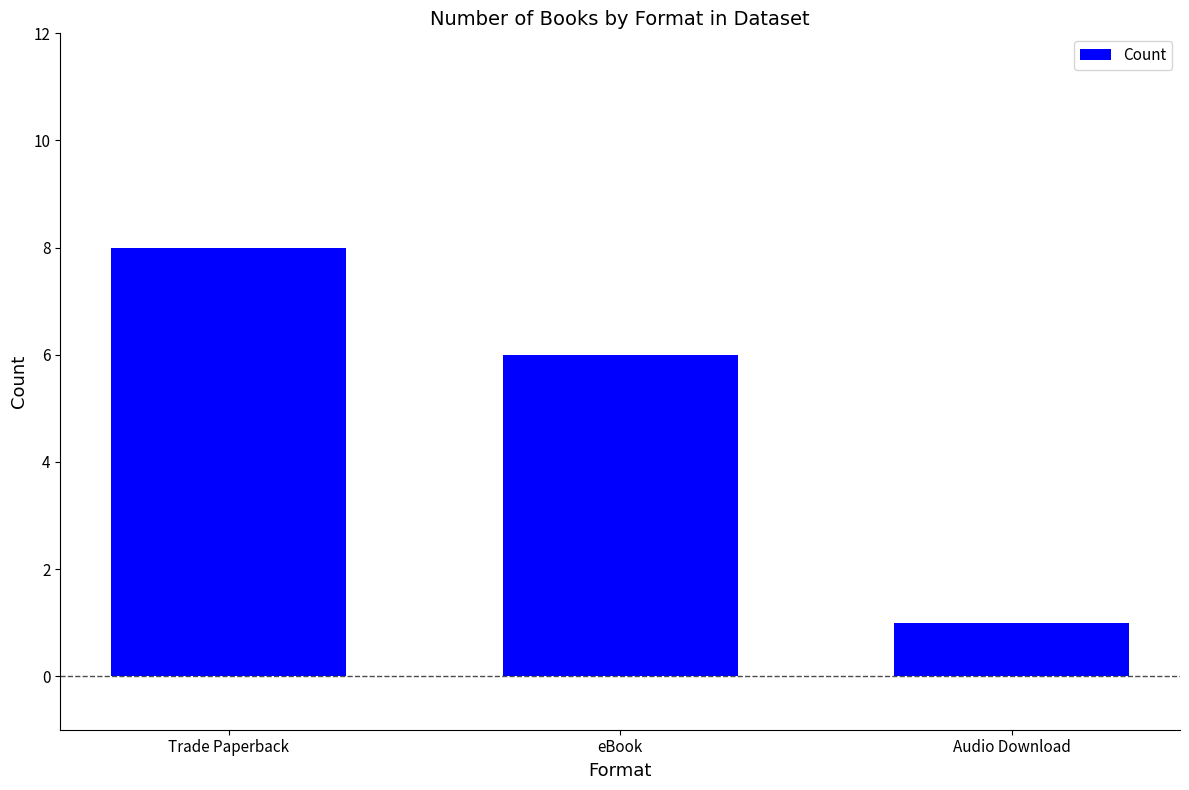

Which category has the highest value across all series?

Trade Paperback